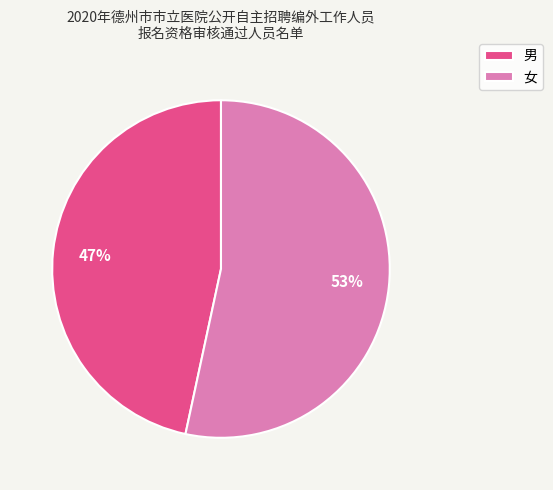

Which slice is the smallest?

男